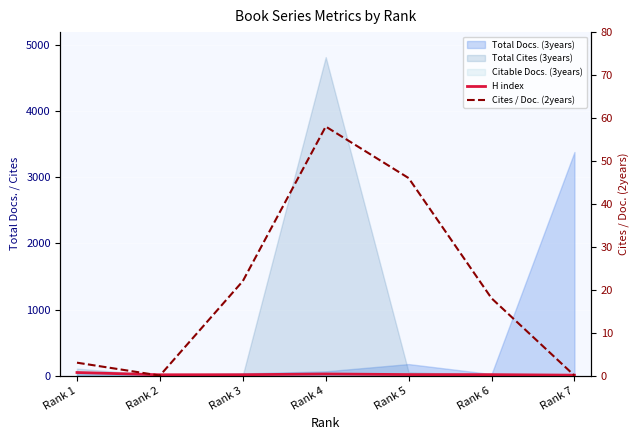

Read the H index value at Rank 3, to the nearest 10.

10